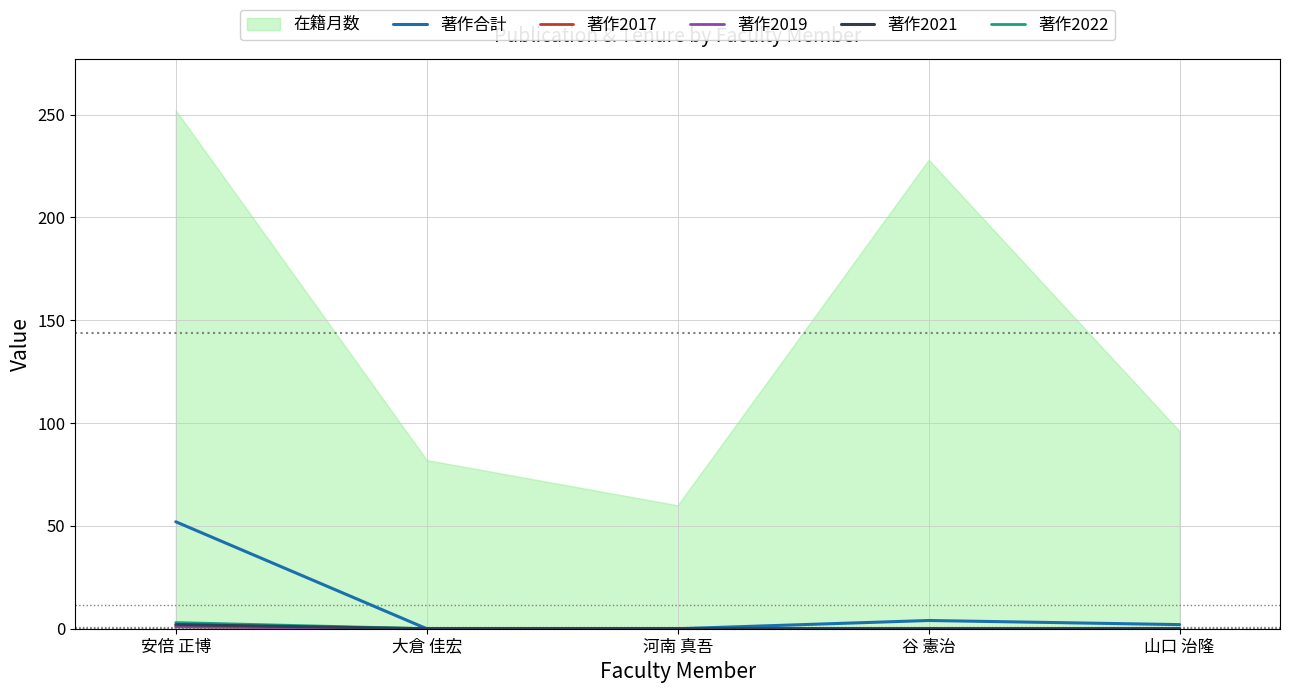

True or false: 著作2021 and 著作合計 intersect in this chart.

False